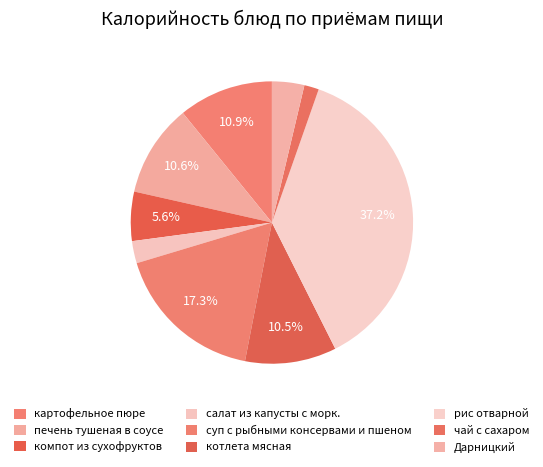

Which category has the biggest portion of the pie?

рис отварной